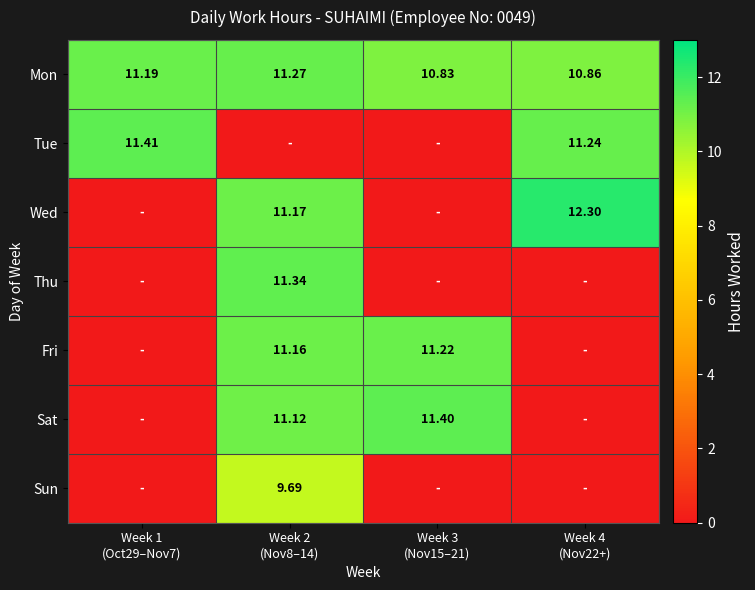

The value of Mon at Week 4 (Nov22+) is 10.9. True or false?

True